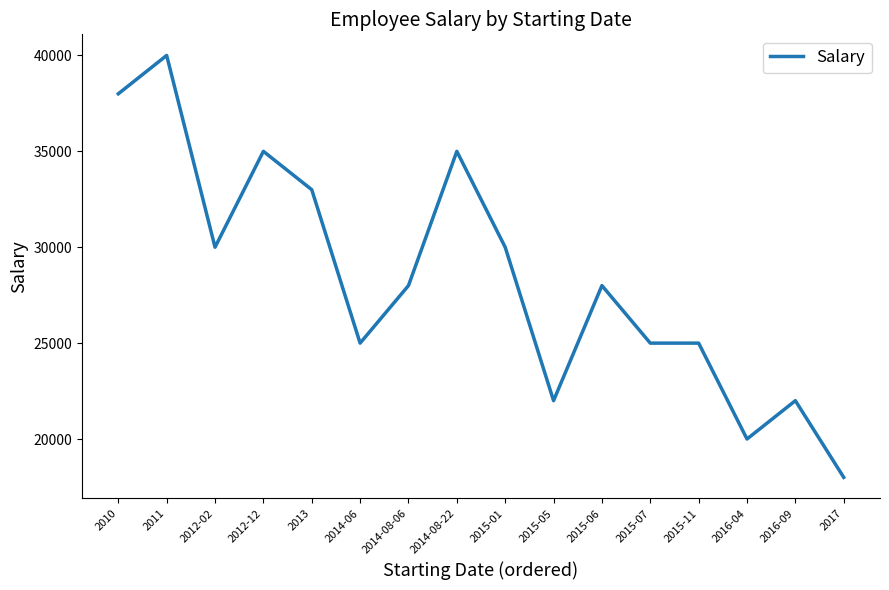

What is the smallest value displayed?

18000